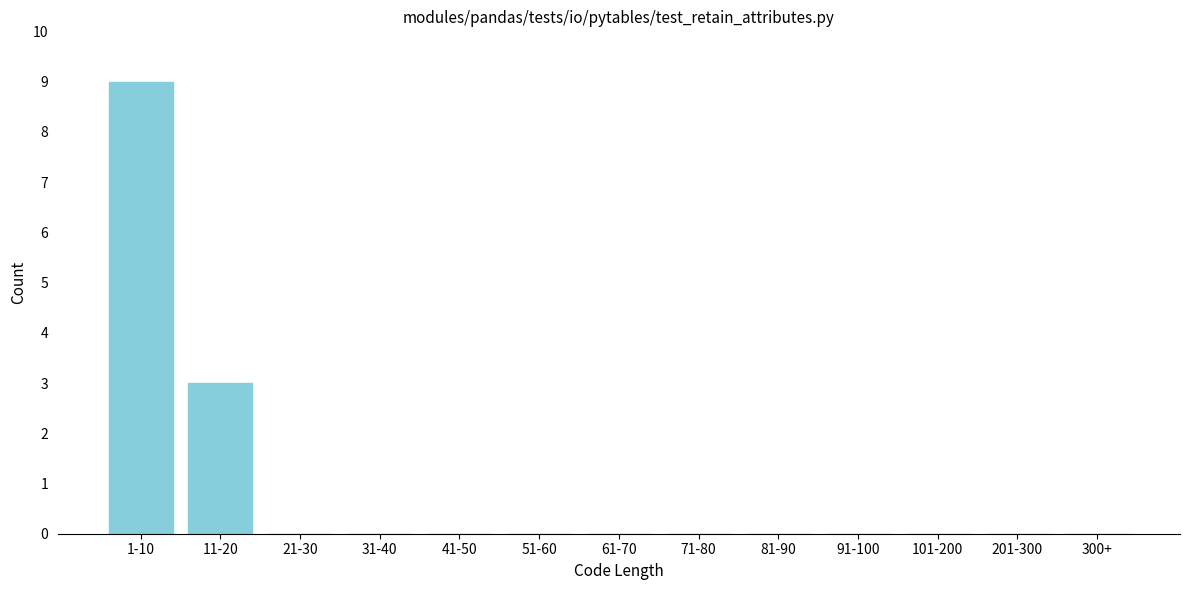

Reading left to right, transcribe all the data shown in this chart.

1-10=9	11-20=3	21-30=0	31-40=0	41-50=0	51-60=0	61-70=0	71-80=0	81-90=0	91-100=0	101-200=0	201-300=0	300+=0